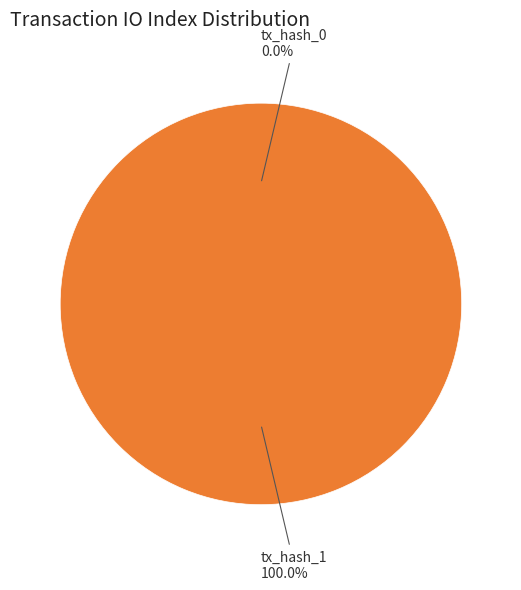

How many segments does this pie chart have?

2